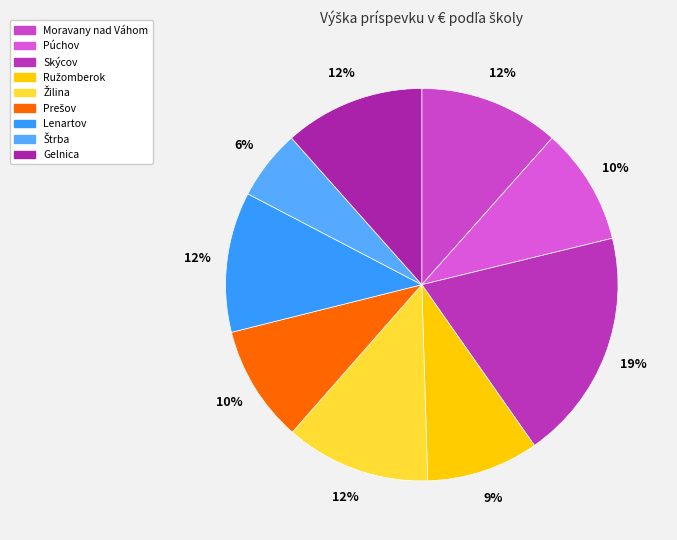

To the nearest percent, what is the average slice percentage?

11%